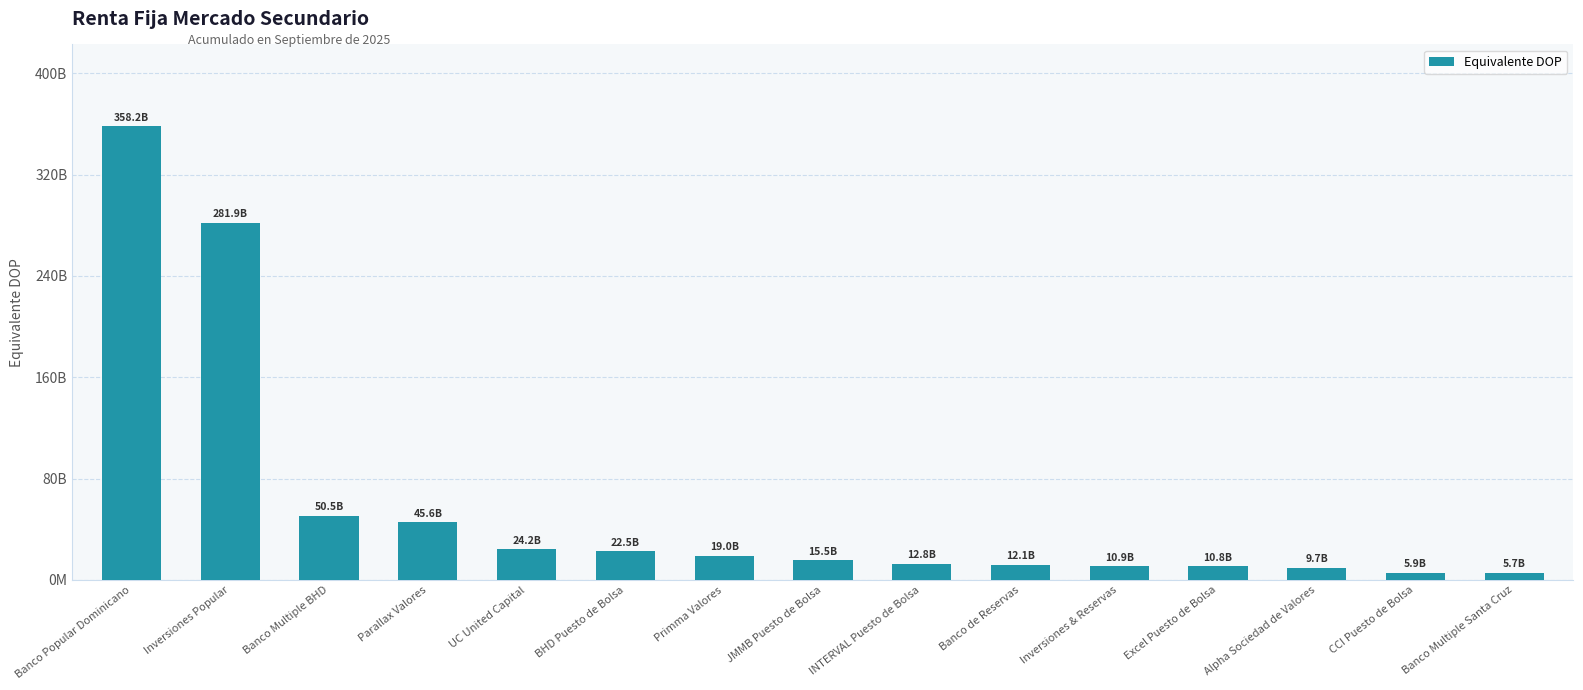

Are the bars horizontal?

No